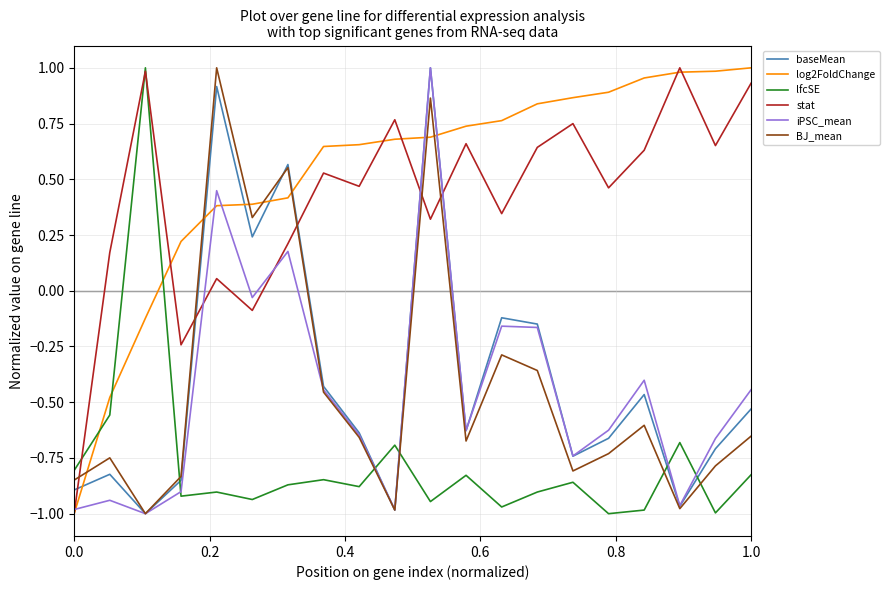

True or false: lfcSE and log2FoldChange cross at least once.

True